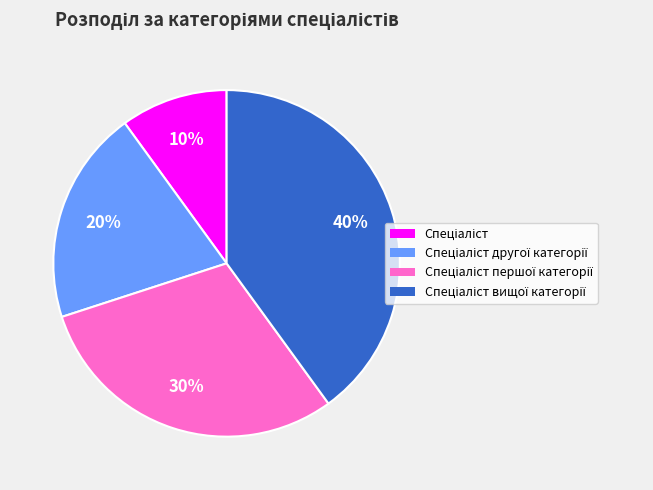

To the nearest percent, what is the difference between the largest and smallest slice percentages?

30%